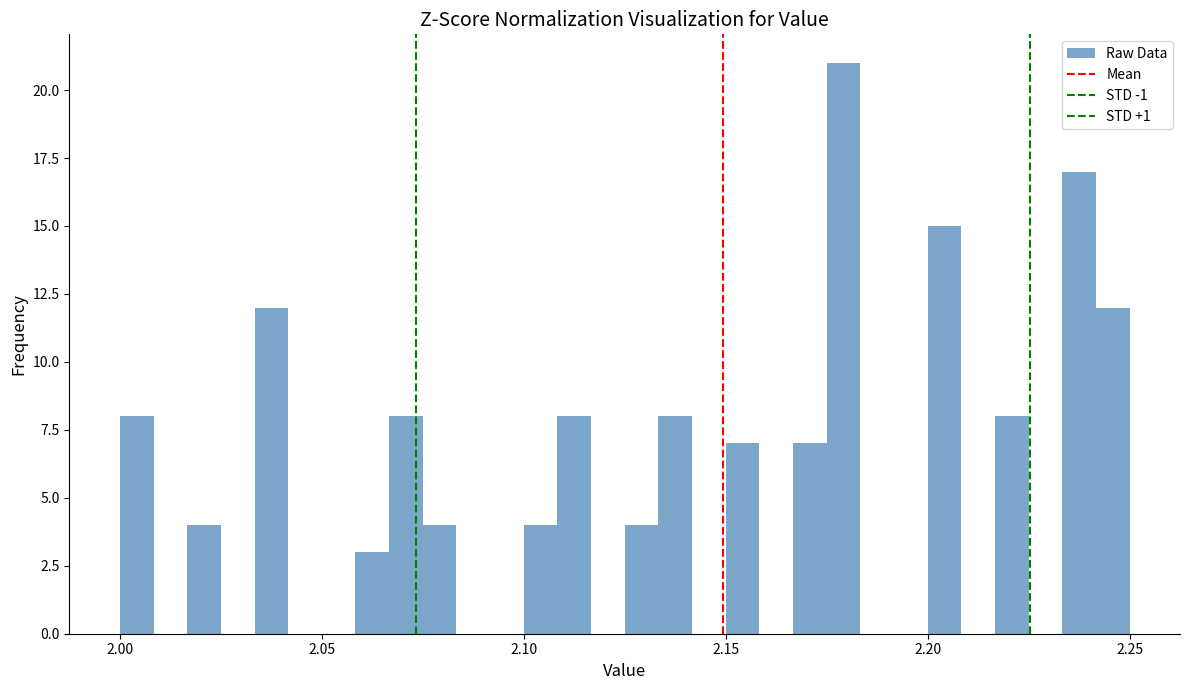

Read against the x-axis, roughly where is the centre of the tallest bar?

2.180